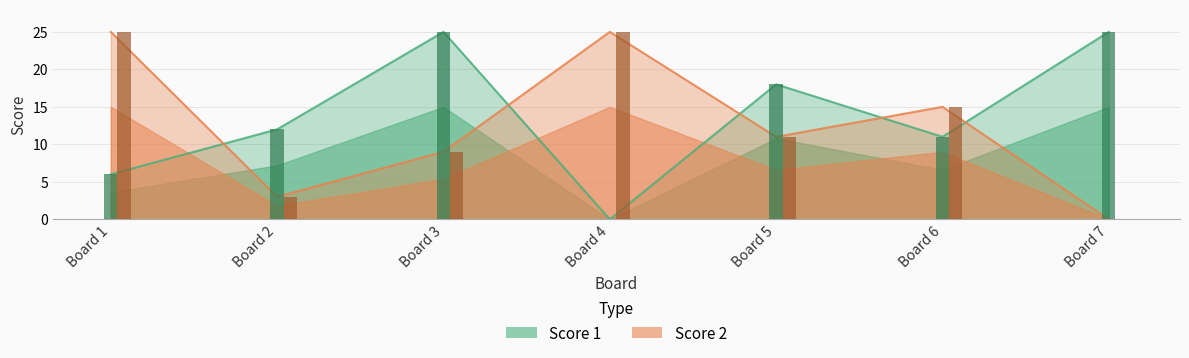

Rank the series by their average value, from lowest to highest.

Score 2, Score 1